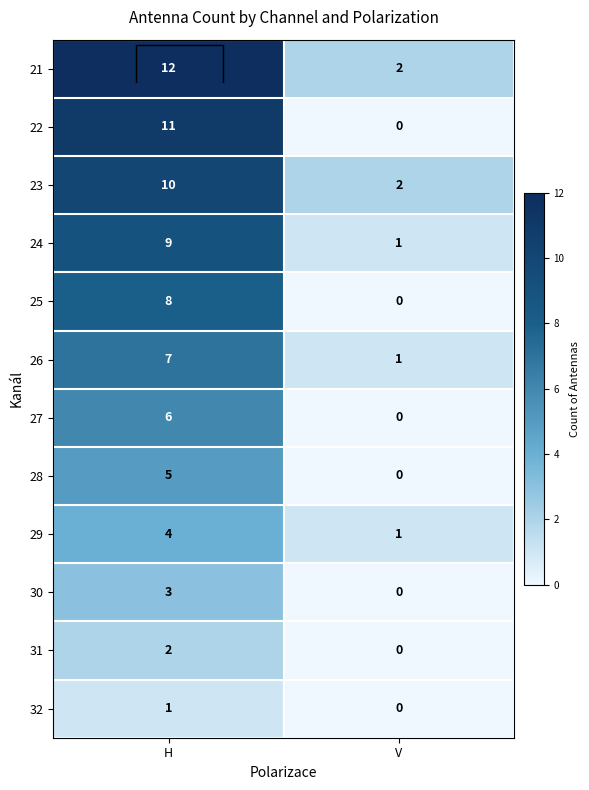

True or false: 30 has a value of -1 at V.

False